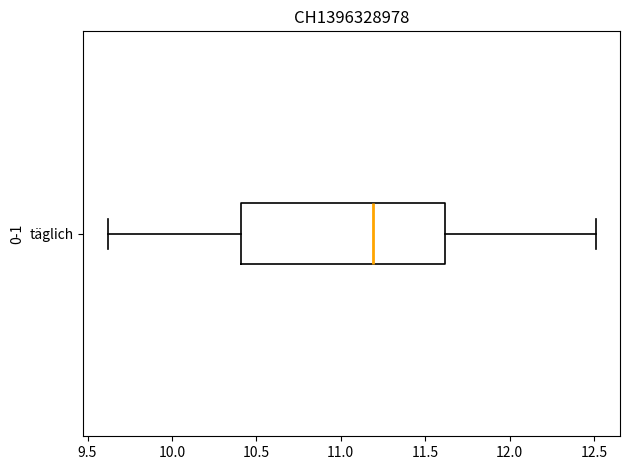

Where is the left edge of the box for täglich on the x-axis? The values are not printed on the chart, so give them approximately, as read against the axis.

10.4